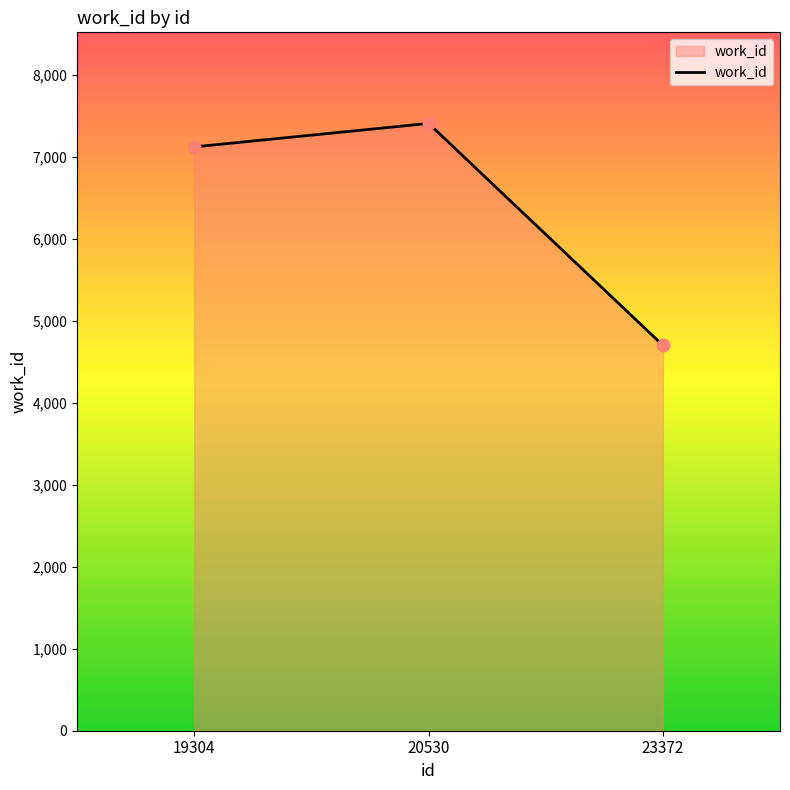

Approximately how many times larger is the value at 20530 compared to 19304?

1.0